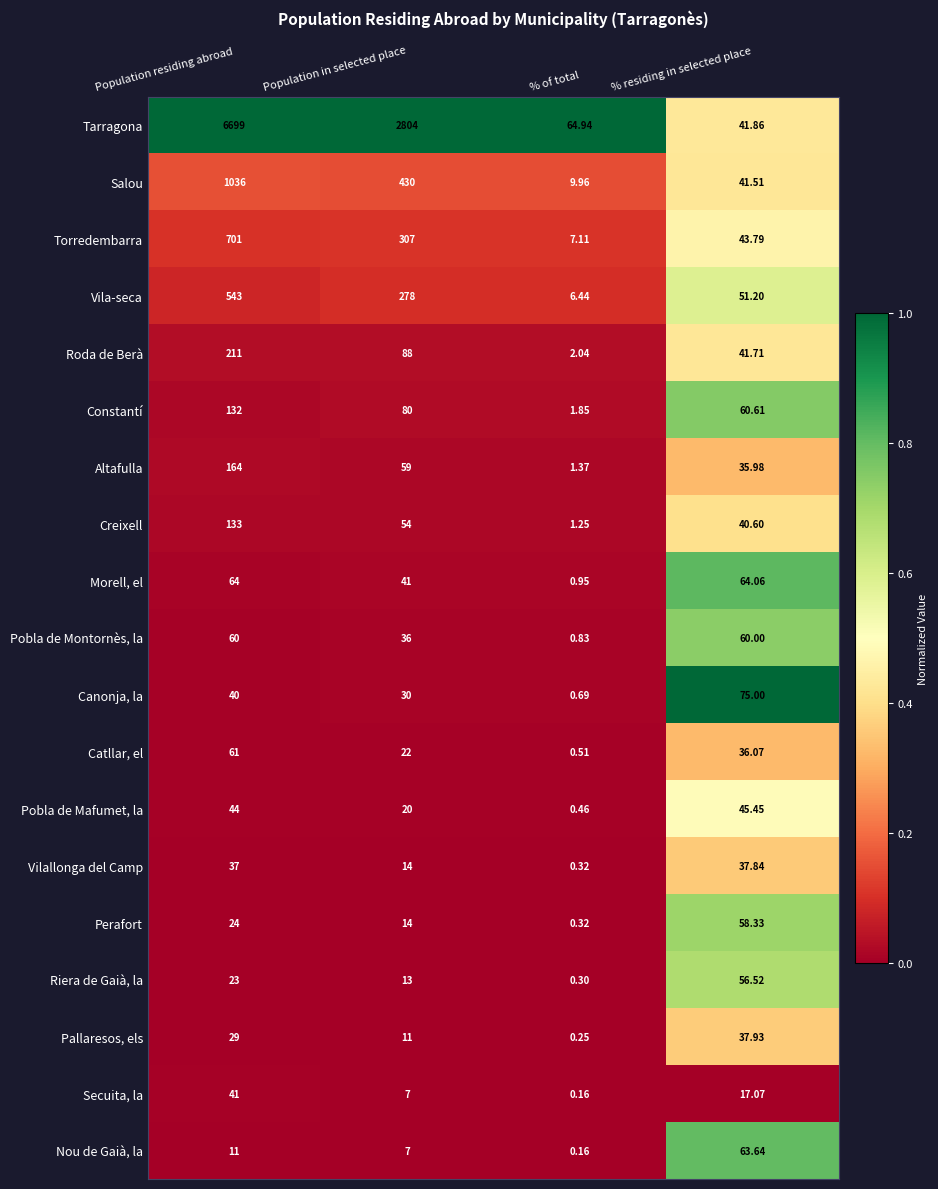

Rank the series by their maximum value, from lowest to highest.

Vilallonga del Camp, Pallaresos, els, Secuita, la, Pobla de Mafumet, la, Riera de Gaià, la, Perafort, Pobla de Montornès, la, Catllar, el, Nou de Gaià, la, Morell, el, Canonja, la, Constantí, Creixell, Altafulla, Roda de Berà, Vila-seca, Torredembarra, Salou, Tarragona